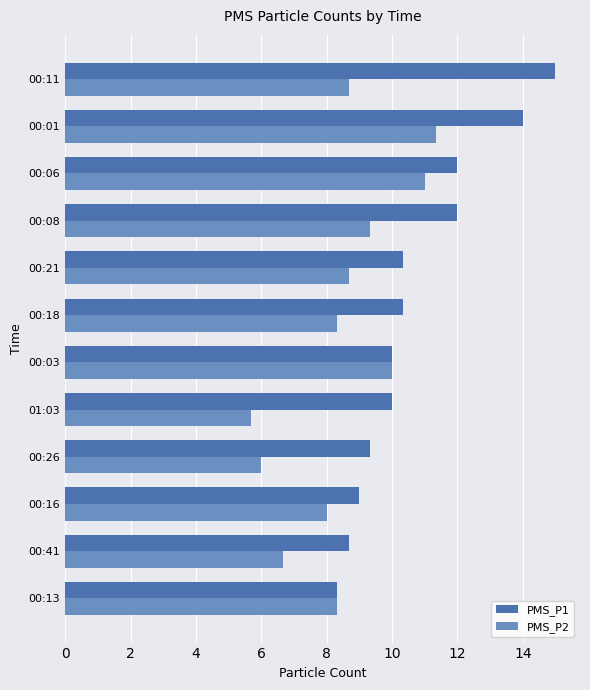

What is the approximate value of PMS_P2 at 00:21?

8.7